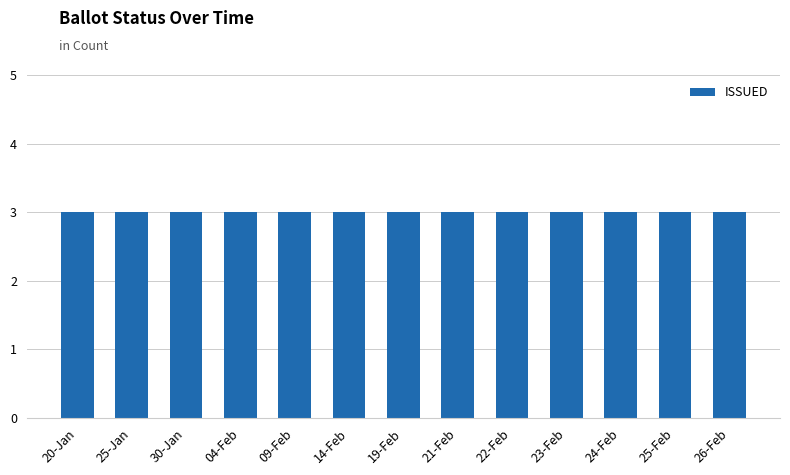

At which category is the sum across all series the highest?

22-Feb